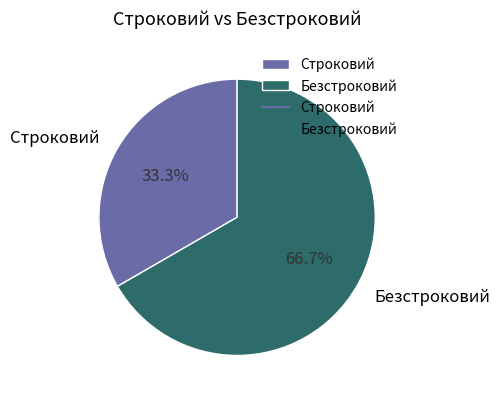

How much of the chart is everything except Безстроковий?

33.3%